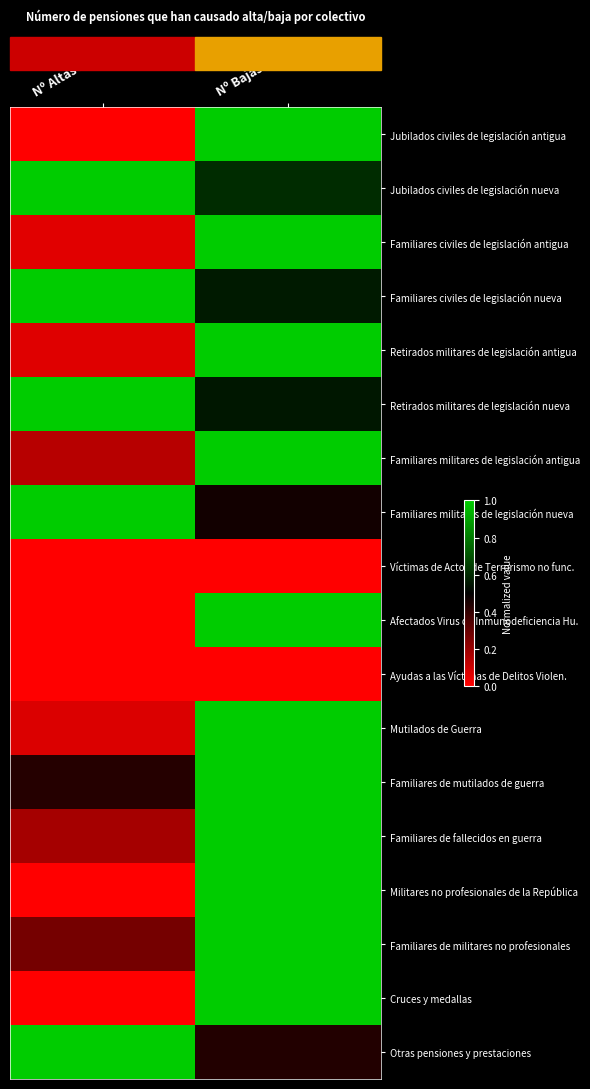

At Nº Altas Mes, list the series in order from largest to smallest.

Jubilados civiles de legislación nueva, Familiares civiles de legislación nueva, Retirados militares de legislación nueva, Familiares militares de legislación nueva, Otras pensiones y prestaciones, Familiares de mutilados de guerra, Familiares de militares no profesionales, Familiares de fallecidos en guerra, Familiares militares de legislación antigua, Mutilados de Guerra, Retirados militares de legislación antigua, Familiares civiles de legislación antigua, Jubilados civiles de legislación antigua, Víctimas de Actos de Terrorismo no func., Afectados Virus de Inmunodeficiencia Hu., Ayudas a las Víctimas de Delitos Violen., Militares no profesionales de la República, Cruces y medallas